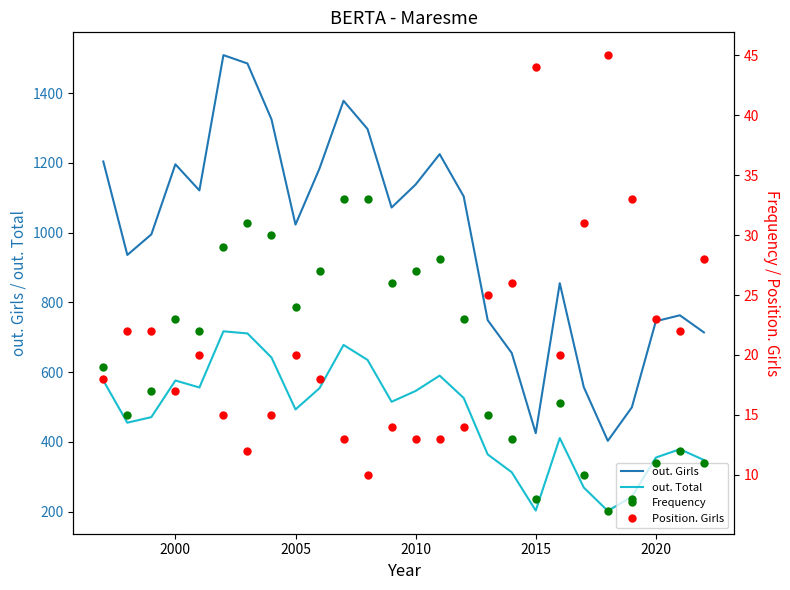

Which series has the largest total across all categories?

out. Girls